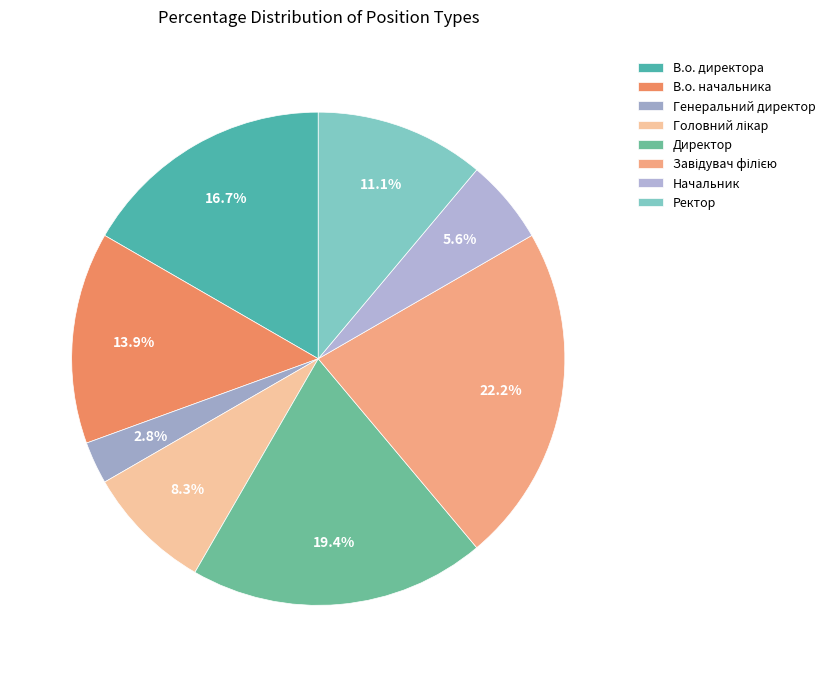

Rank the categories by value from lowest to highest.

Генеральний директор, Начальник, Головний лікар, Ректор, В.о. начальника, В.о. директора, Директор, Завідувач філією